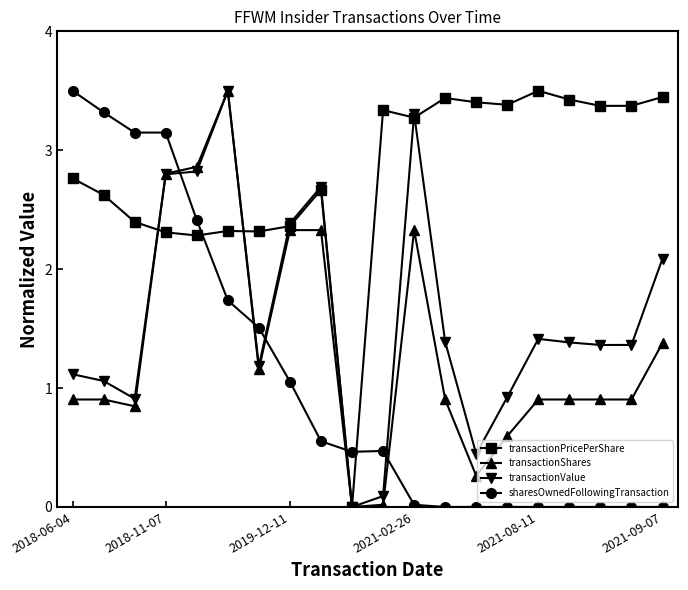

How many intersections are there between transactionPricePerShare and sharesOwnedFollowingTransaction?

3